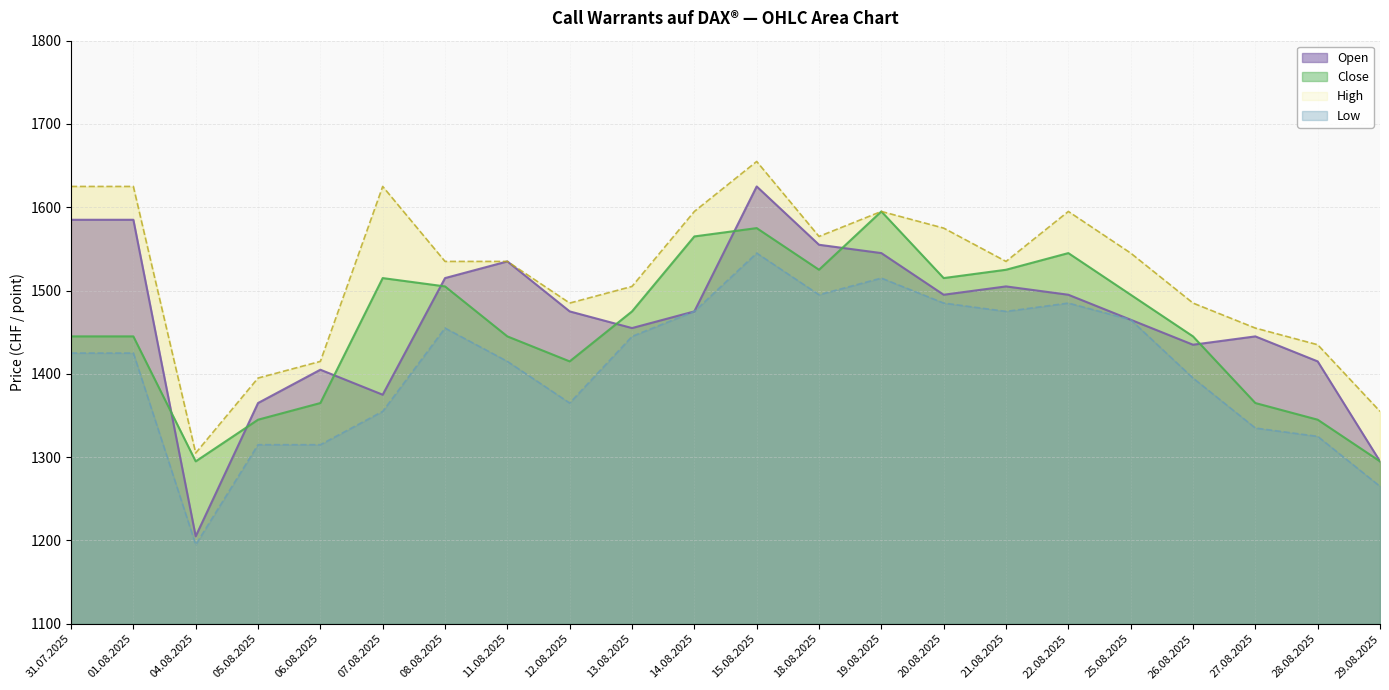

Between 20.08.2025 and 25.08.2025, which is larger?

20.08.2025